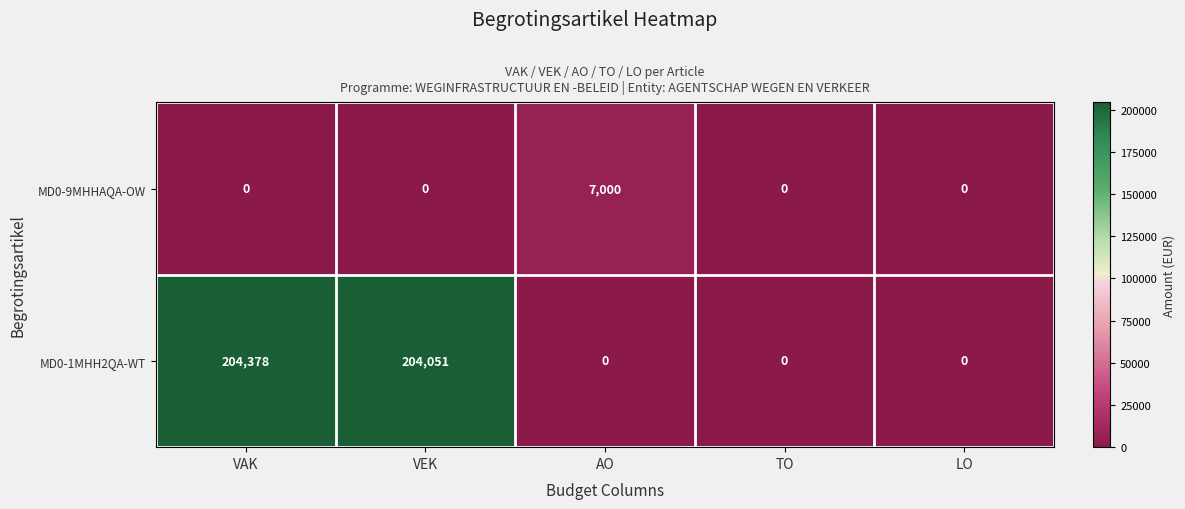

What is the greatest value displayed?

204378